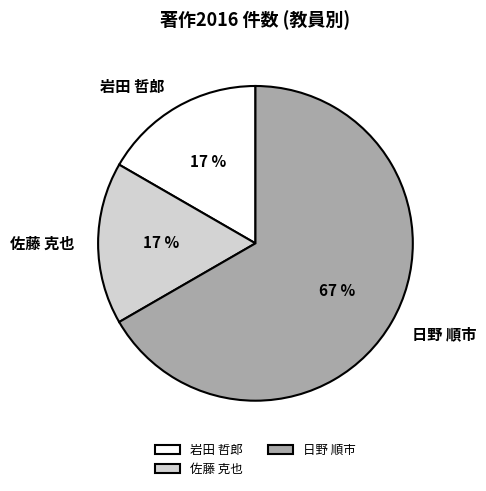

Is there any slice that represents more than half of the pie?

Yes